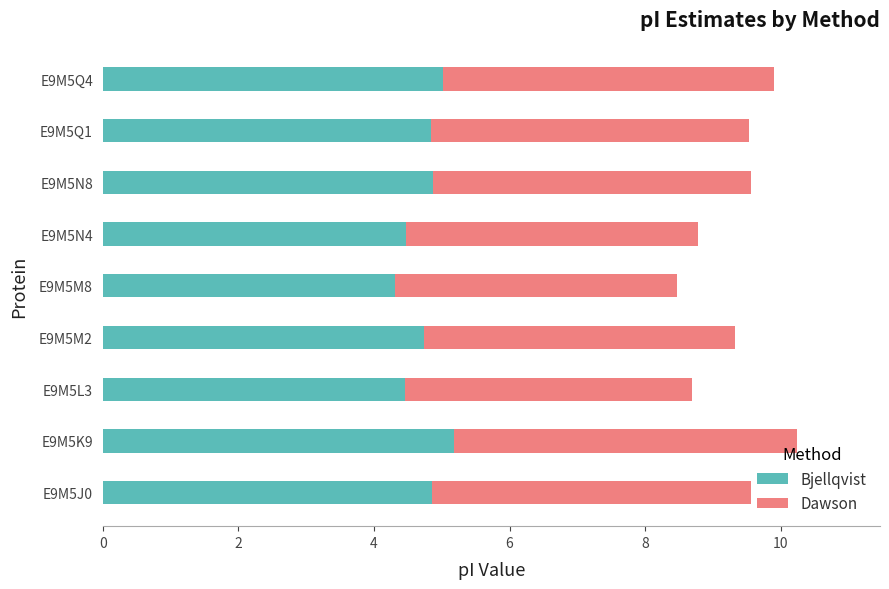

The Bjellqvist series shows 4.9 at E9M5J0. True or false?

True